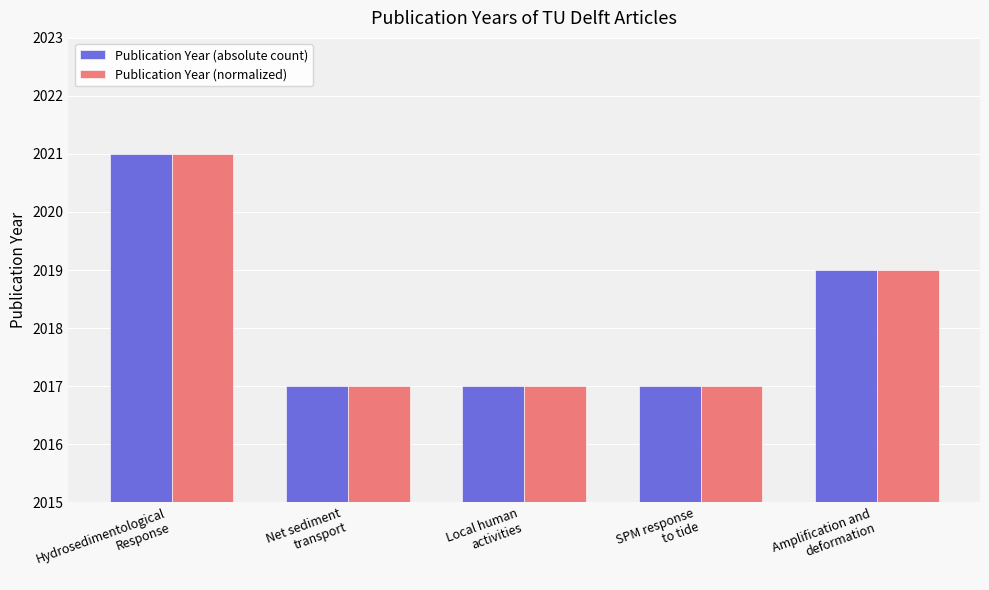

What is the value of the Publication Year (normalized) bar at the 1st from the left?

2021